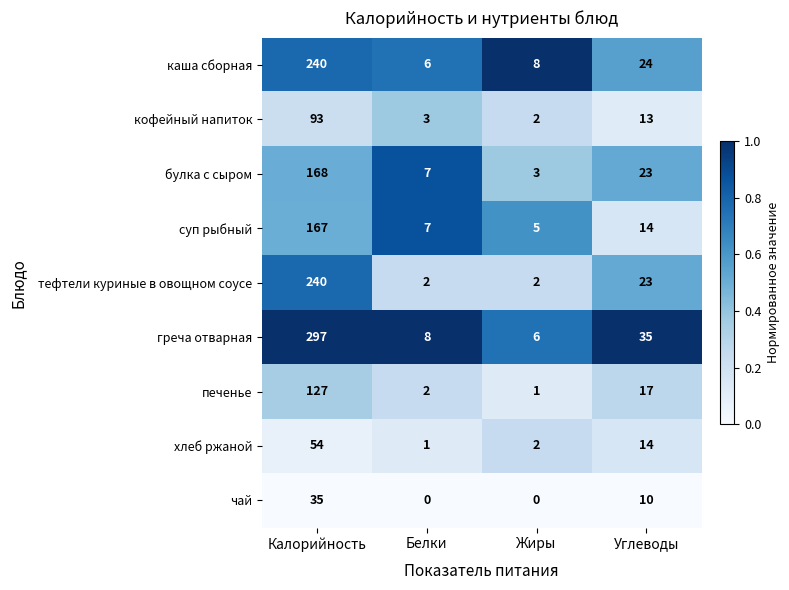

Is it true that булка с сыром equals 7 at Белки?

True